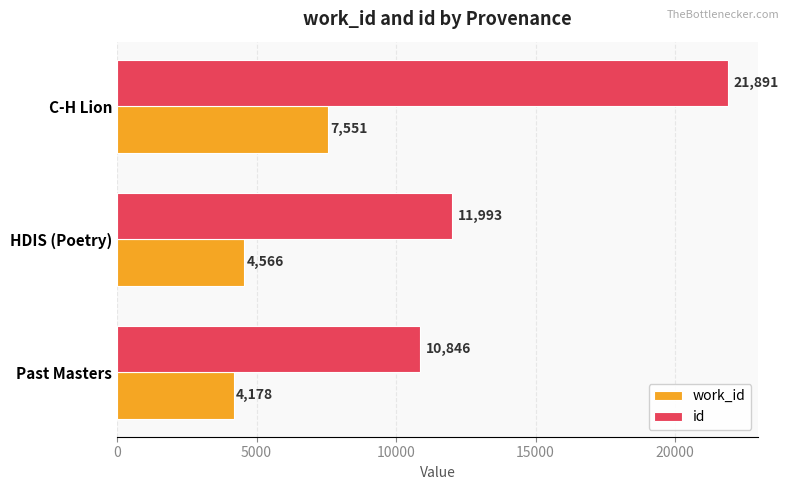

What is the difference between the highest and lowest values at Past Masters?

6668